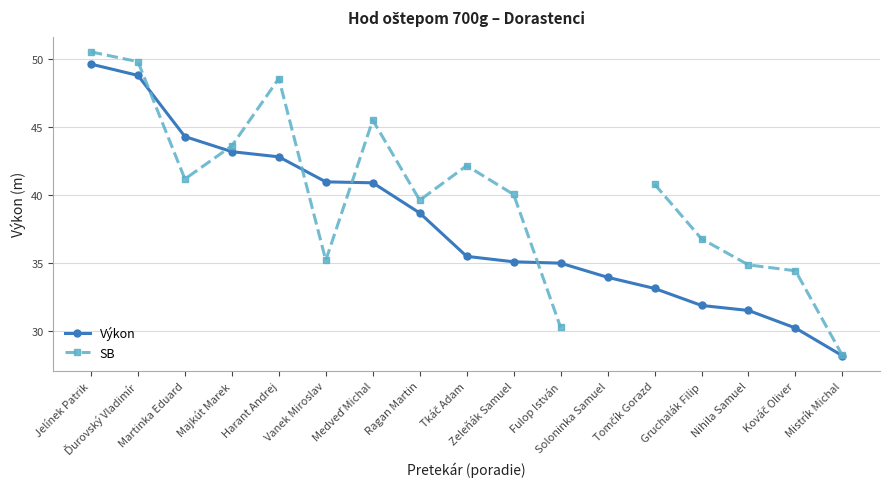

What is the label of the 1st point from the left?

Jelínek Patrik